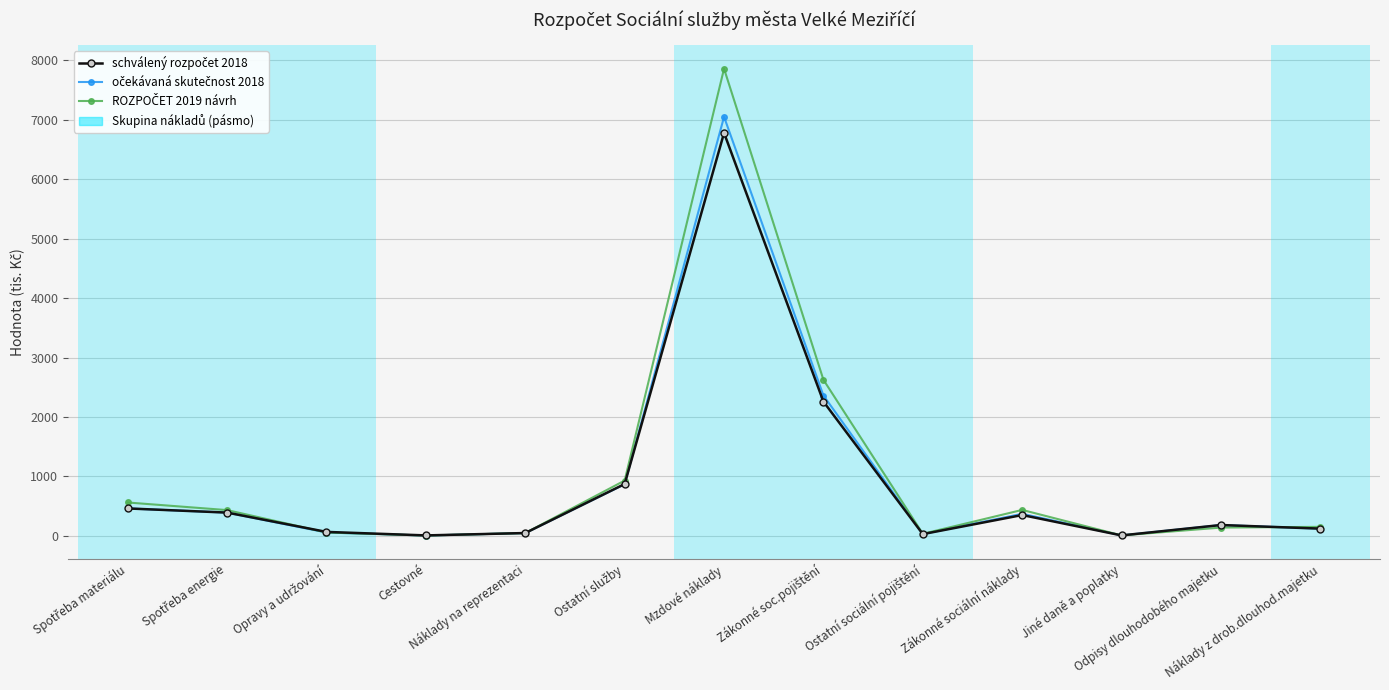

The očekávaná skutečnost 2018 series shows 187 at Náklady z drob.dlouhod.majetku. True or false?

False